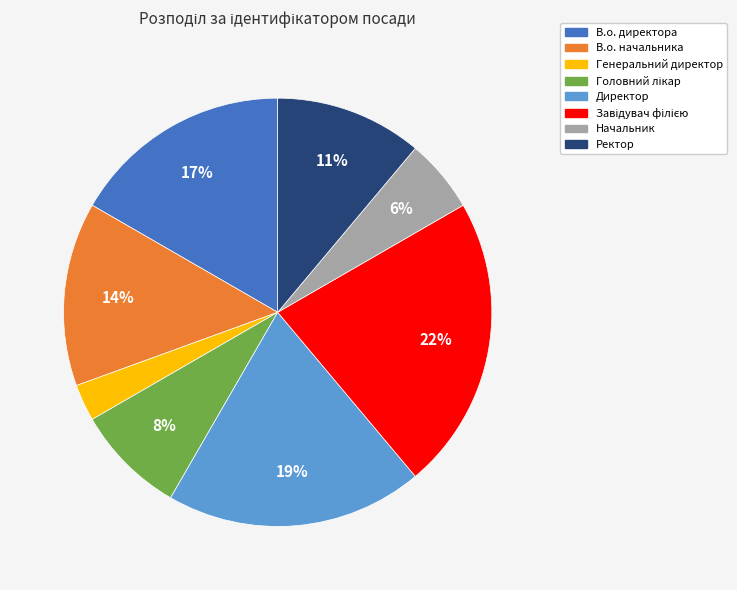

Is В.о. директора the majority of the pie?

No